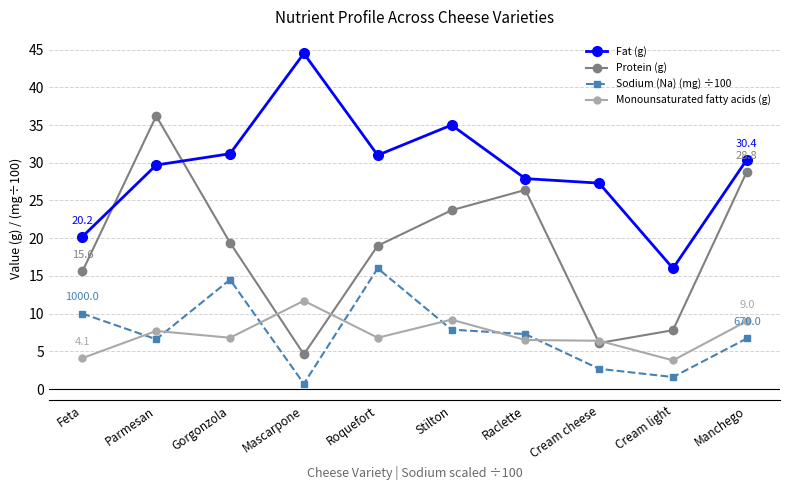

What is the spread (max minus min) of values at Gorgonzola?

24.4